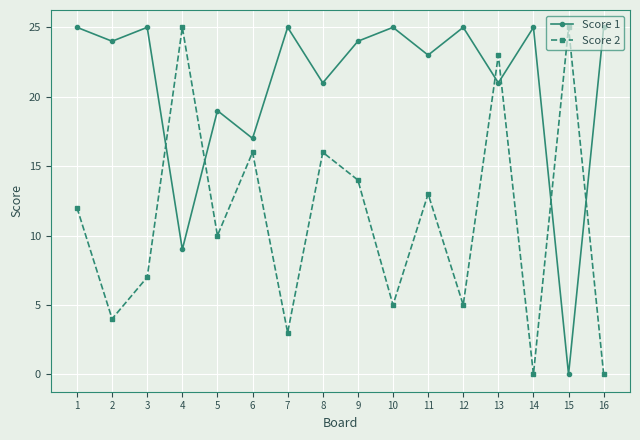

What is the sum of the Score 1 values at 1 and 16?

50